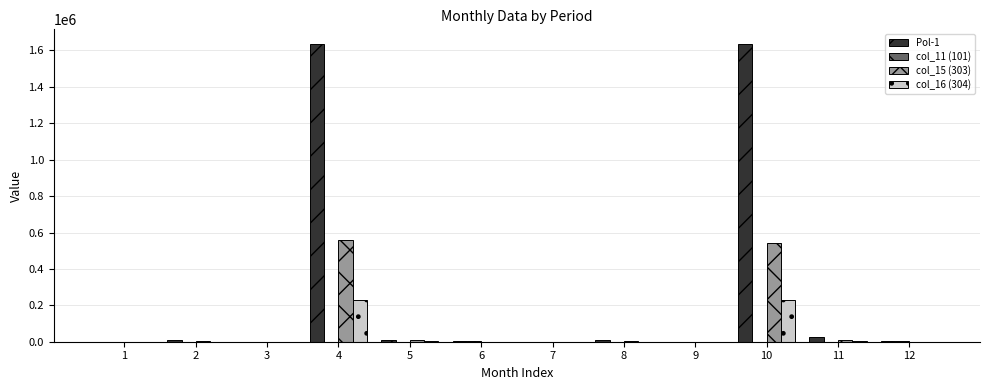

The col_16 (304) series shows 228009.0 at 10. True or false?

True